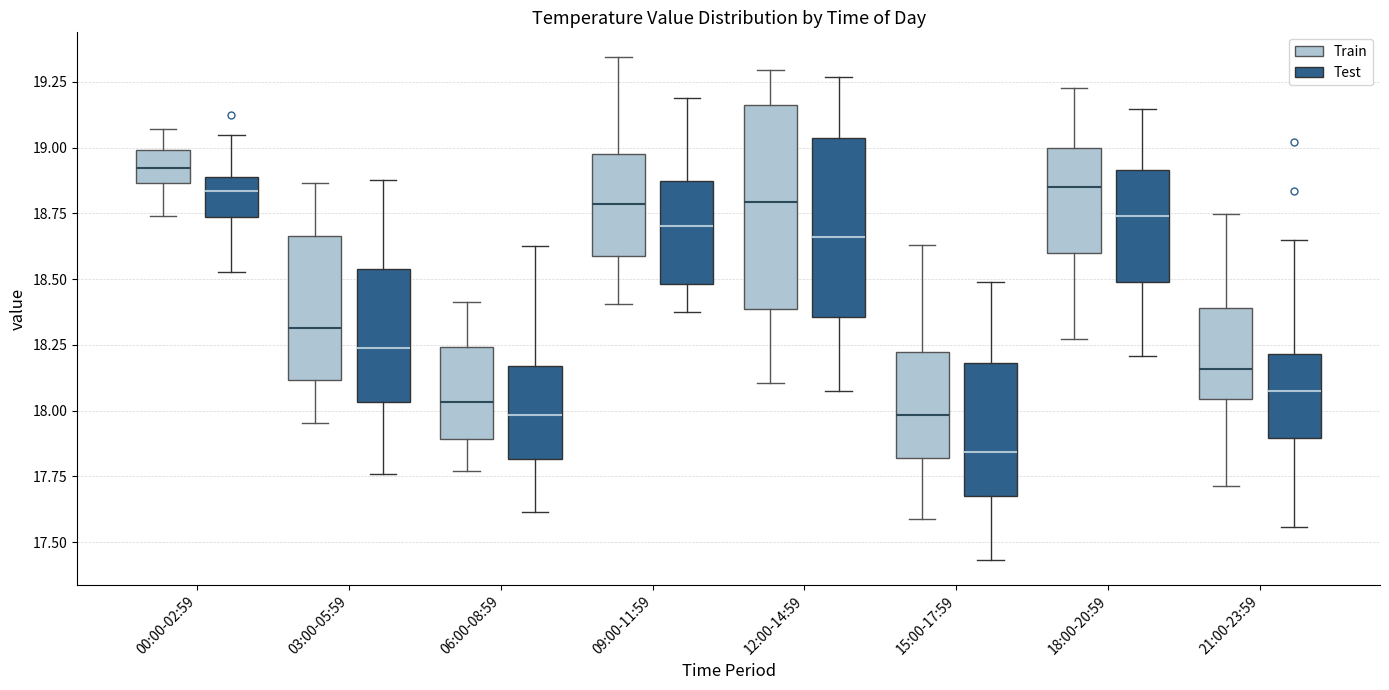

Reading left to right, transcribe this box plot: for each box, give where its median line is, the range the box spans, and where its two whiskers end, as read against the y-axis. The values are not printed on the chart, so give them approximately, as read against the axis.

00:00-02:59 (Train): median 18.90, box 18.85 to 19.00, whiskers 18.75 to 19.05
00:00-02:59 (Test): median 18.85, box 18.75 to 18.90, whiskers 18.55 to 19.05
03:00-05:59 (Train): median 18.30, box 18.10 to 18.65, whiskers 17.95 to 18.85
03:00-05:59 (Test): median 18.25, box 18.05 to 18.55, whiskers 17.75 to 18.90
06:00-08:59 (Train): median 18.05, box 17.90 to 18.25, whiskers 17.75 to 18.40
06:00-08:59 (Test): median 18.00, box 17.80 to 18.15, whiskers 17.60 to 18.65
09:00-11:59 (Train): median 18.80, box 18.60 to 18.95, whiskers 18.40 to 19.35
09:00-11:59 (Test): median 18.70, box 18.50 to 18.85, whiskers 18.40 to 19.20
12:00-14:59 (Train): median 18.80, box 18.40 to 19.15, whiskers 18.10 to 19.30
12:00-14:59 (Test): median 18.65, box 18.35 to 19.05, whiskers 18.10 to 19.25
15:00-17:59 (Train): median 18.00, box 17.80 to 18.20, whiskers 17.60 to 18.65
15:00-17:59 (Test): median 17.85, box 17.70 to 18.20, whiskers 17.45 to 18.50
18:00-20:59 (Train): median 18.85, box 18.60 to 19.00, whiskers 18.25 to 19.20
18:00-20:59 (Test): median 18.75, box 18.50 to 18.90, whiskers 18.20 to 19.15
21:00-23:59 (Train): median 18.15, box 18.05 to 18.40, whiskers 17.70 to 18.75
21:00-23:59 (Test): median 18.05, box 17.90 to 18.20, whiskers 17.55 to 18.65